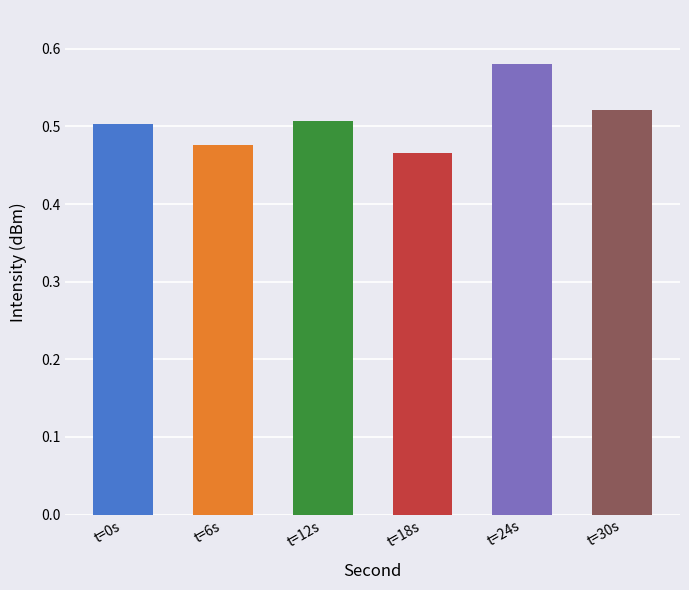

What is the sum of the values at t=6s and t=12s?

1.0